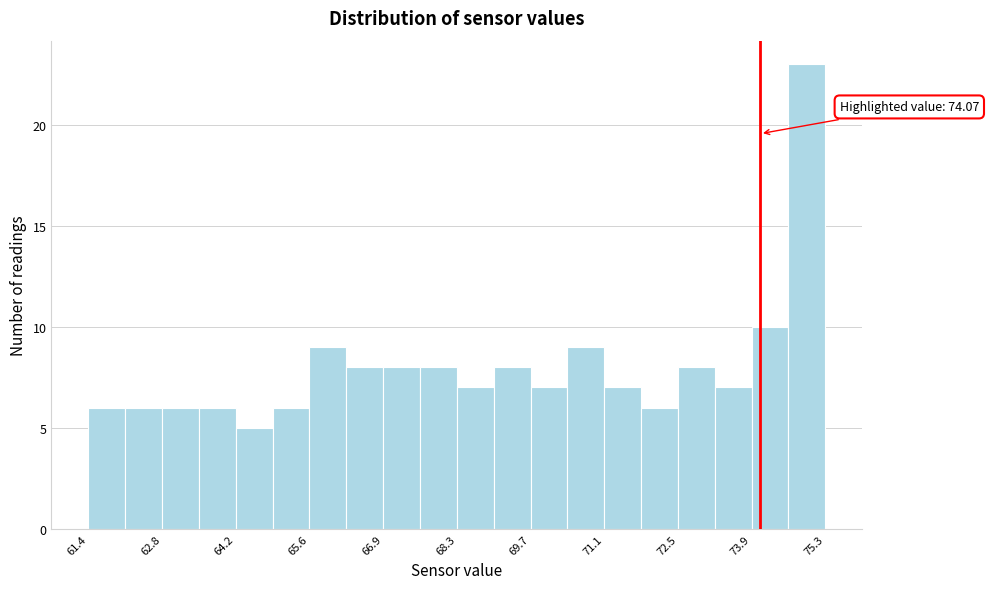

Around what value on the x-axis is the tallest bar? Give the approximate position of its centre, as read against the axis.

75.0